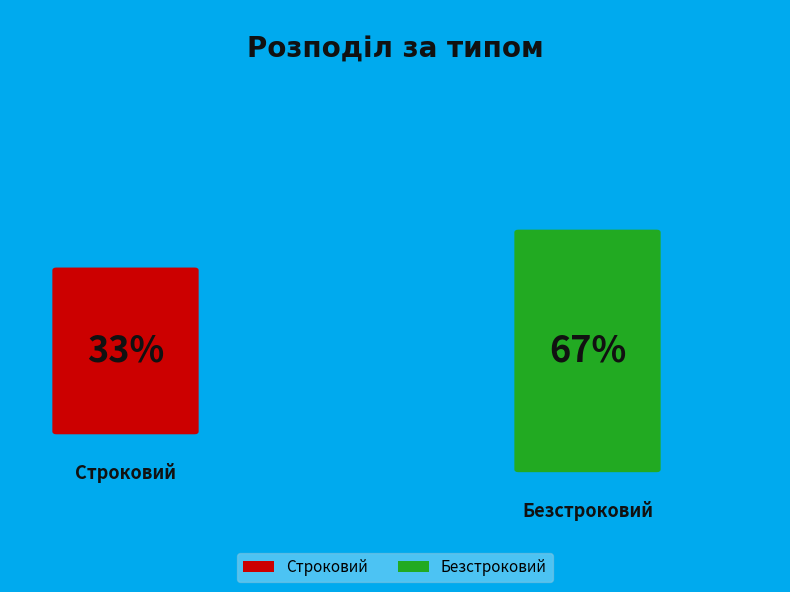

Count the number of slices in the pie.

2